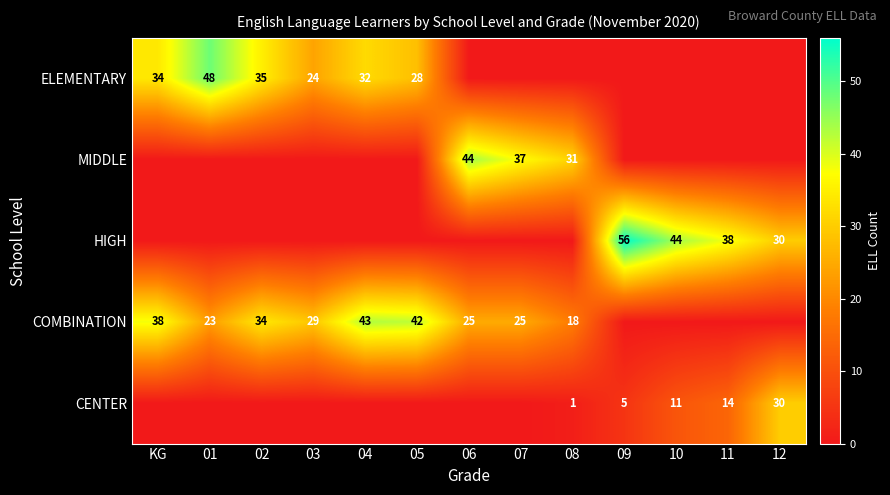

Is it true that HIGH equals 30 at 12?

True